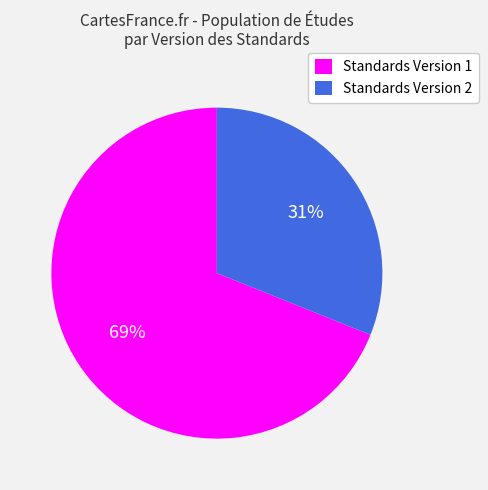

Approximately how many times larger is the value at Standards Version 1 compared to Standards Version 2?

2.2